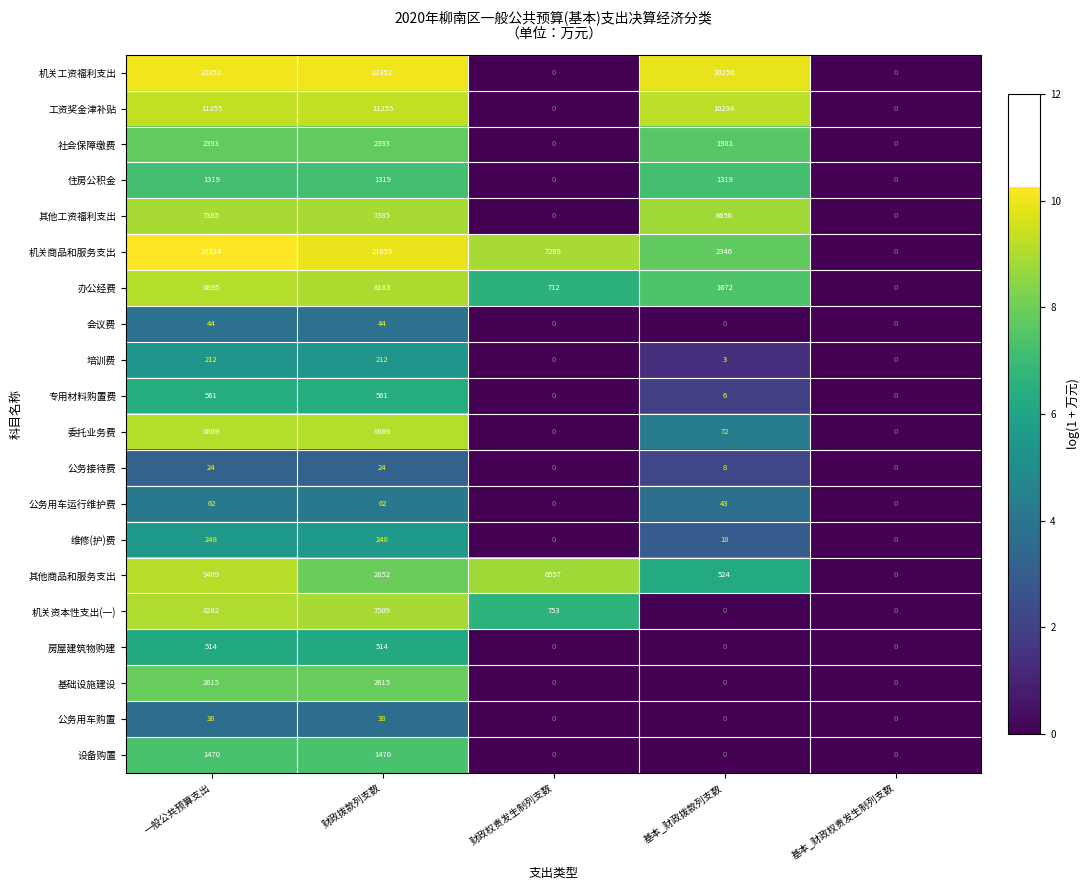

What is the total value across all series at 财政权责发生制列支数?

15291